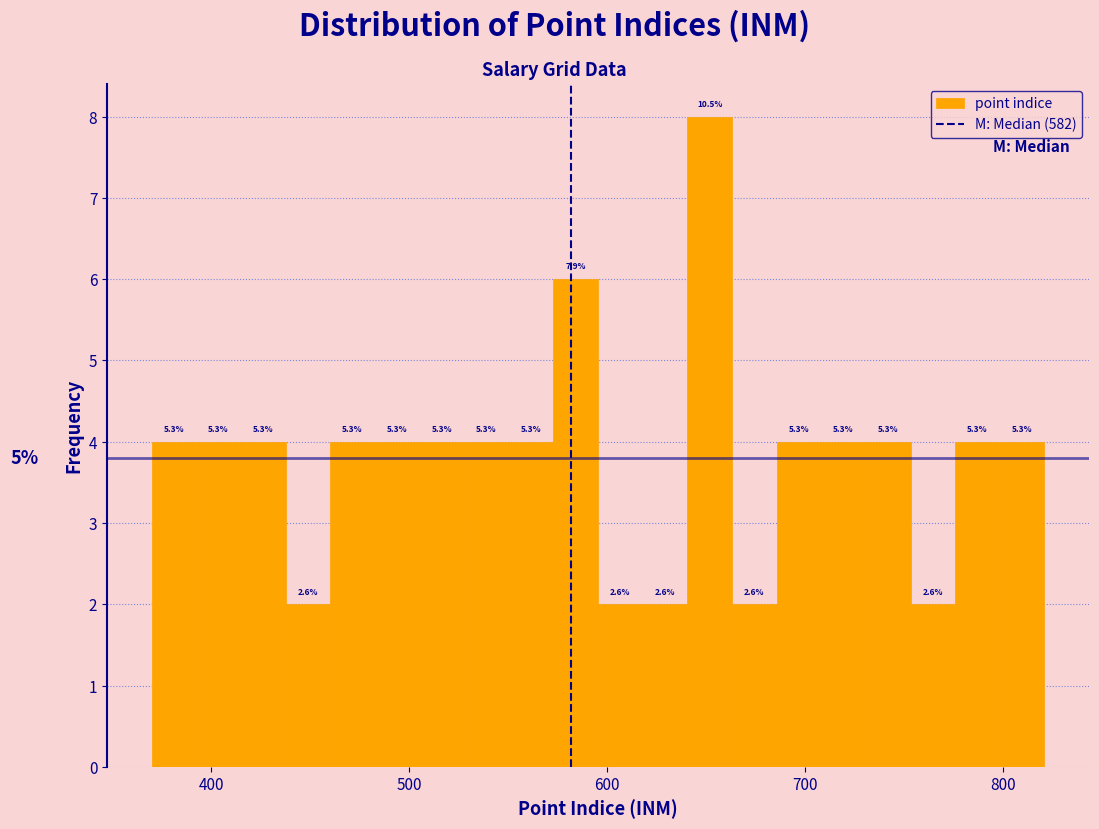

Read against the x-axis, roughly where is the centre of the tallest bar?

650